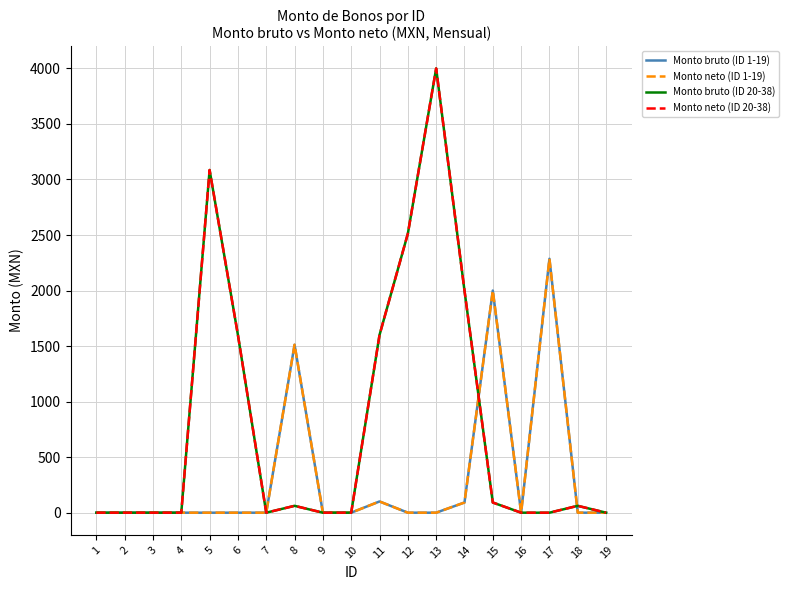

At which category does Monto bruto (ID 1-19) reach its first local peak?

8